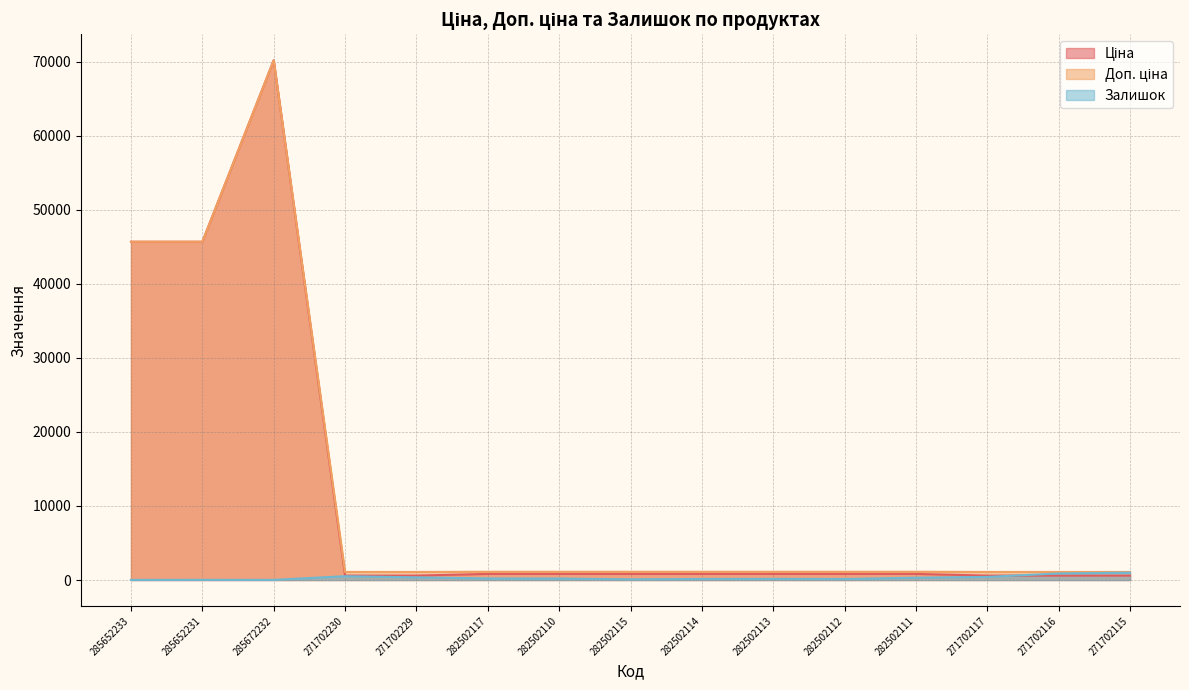

At which category does Доп. ціна reach its first local peak?

285672232